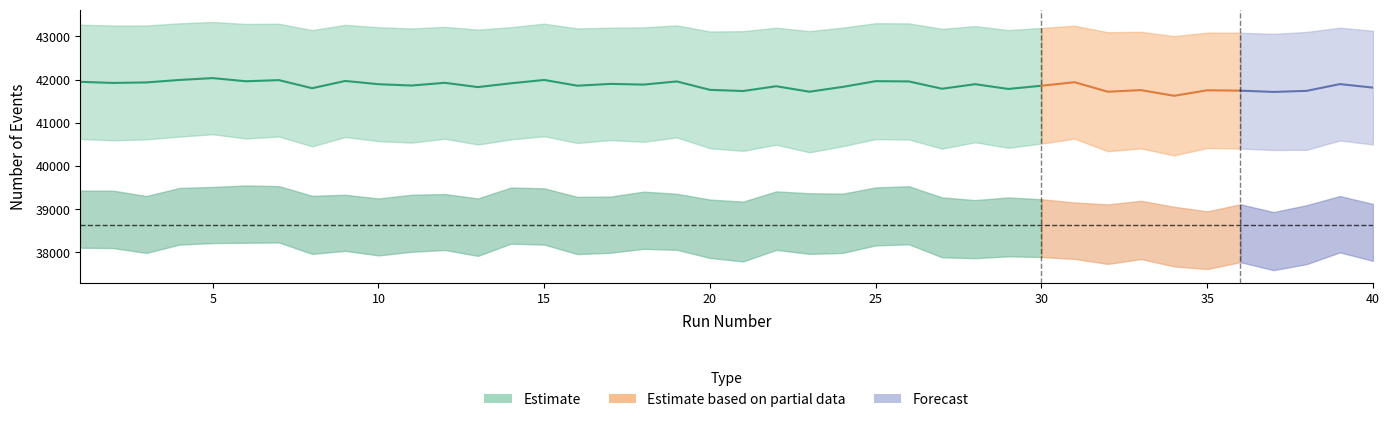

True or false: NumTrackEvents and NumNoHitEvents intersect in this chart.

False